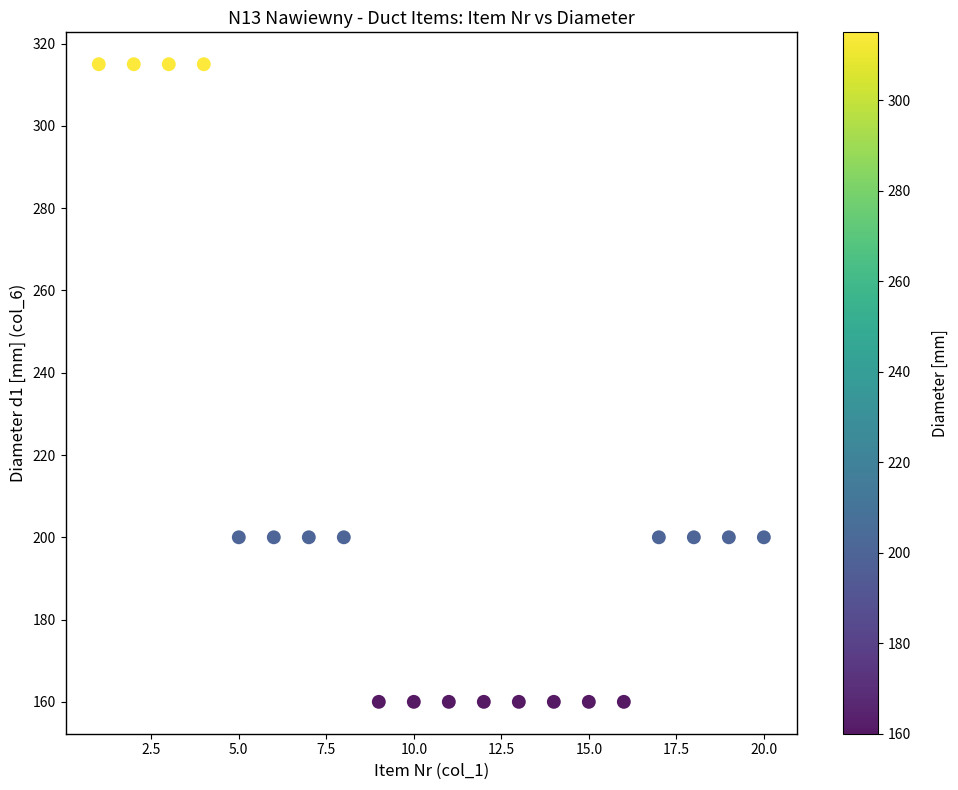

What is the range of X values (max minus min)?

19